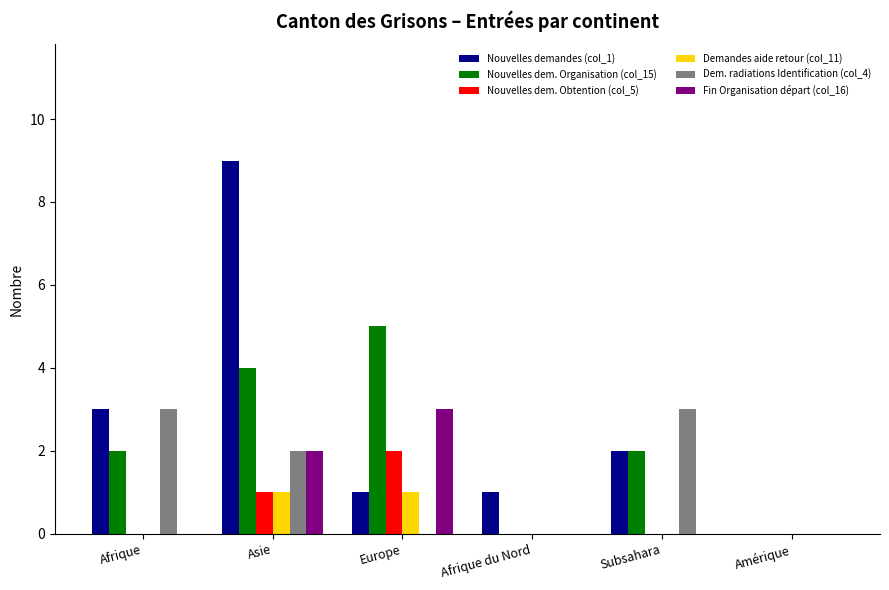

How many distinct data groups are displayed?

6